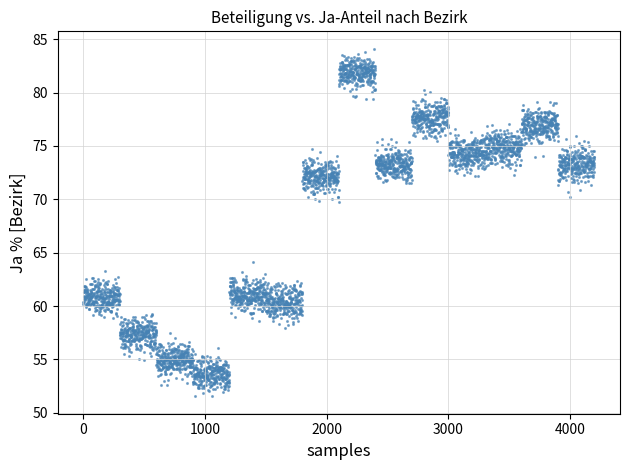

What is the range of Y values (max minus min)?

32.6